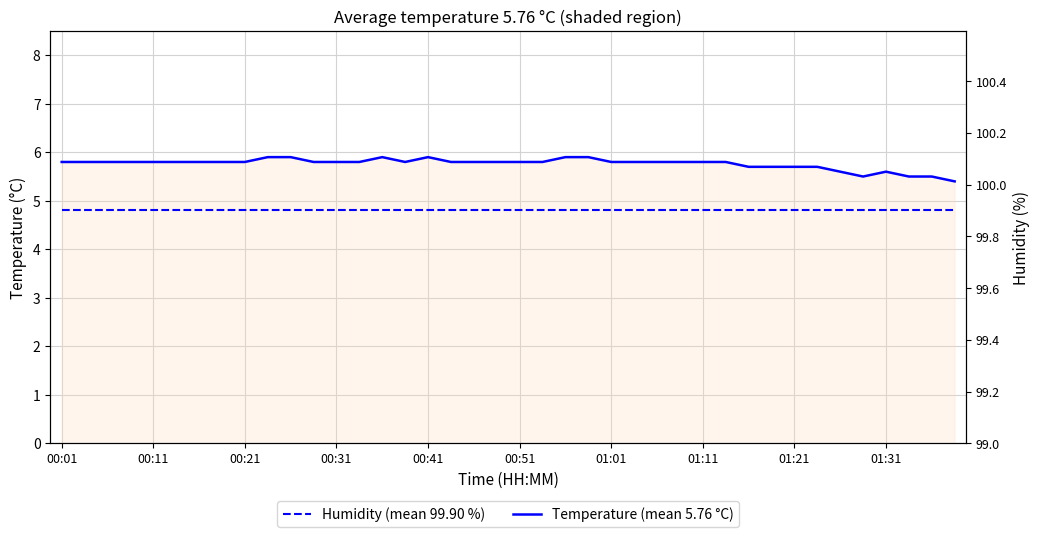

At which category does the chart reach its minimum across all series?

00:01